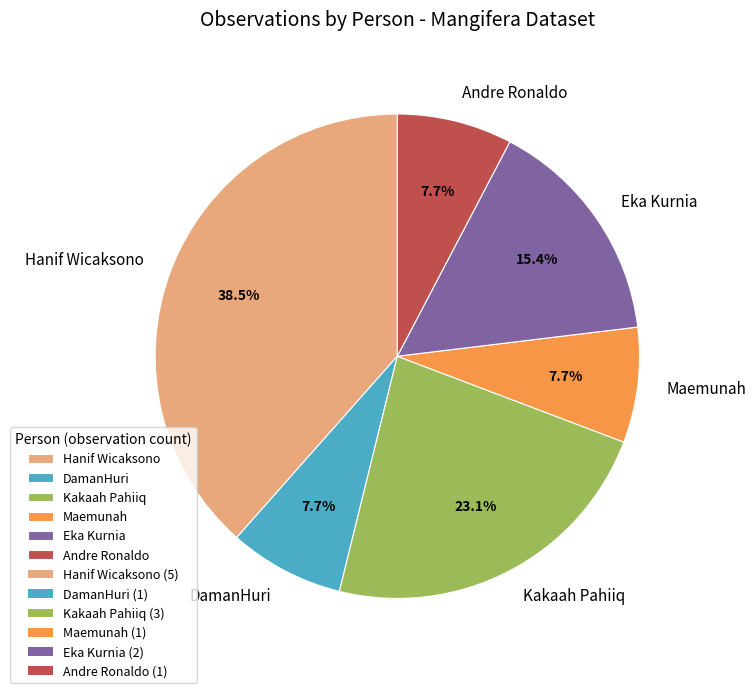

Combined, what portion of the pie is Kakaah Pahiiq and Maemunah?

30.8%